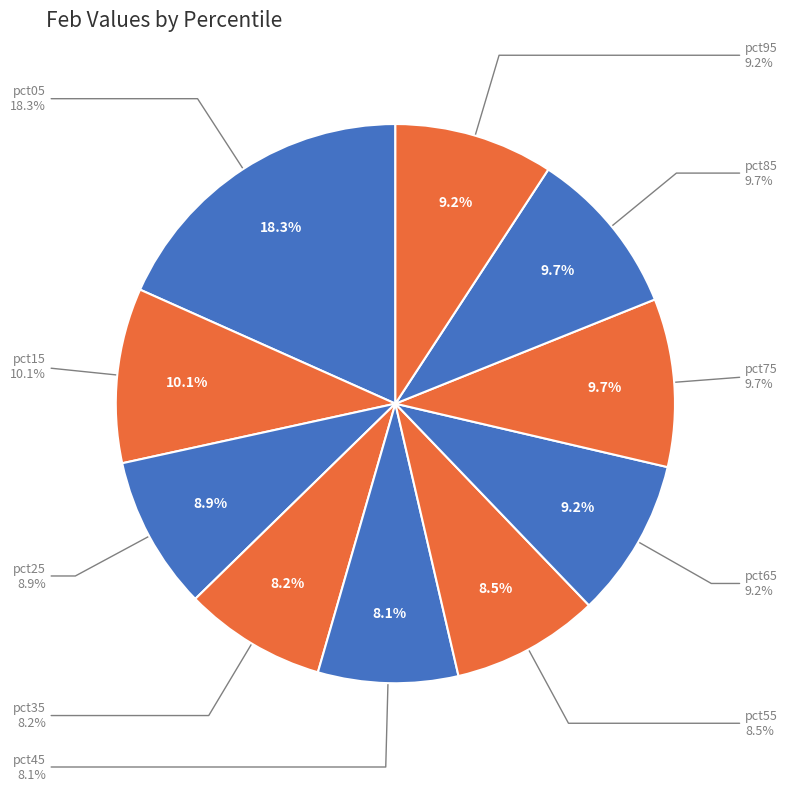

What percentage is NOT represented by pct05?

81.7%